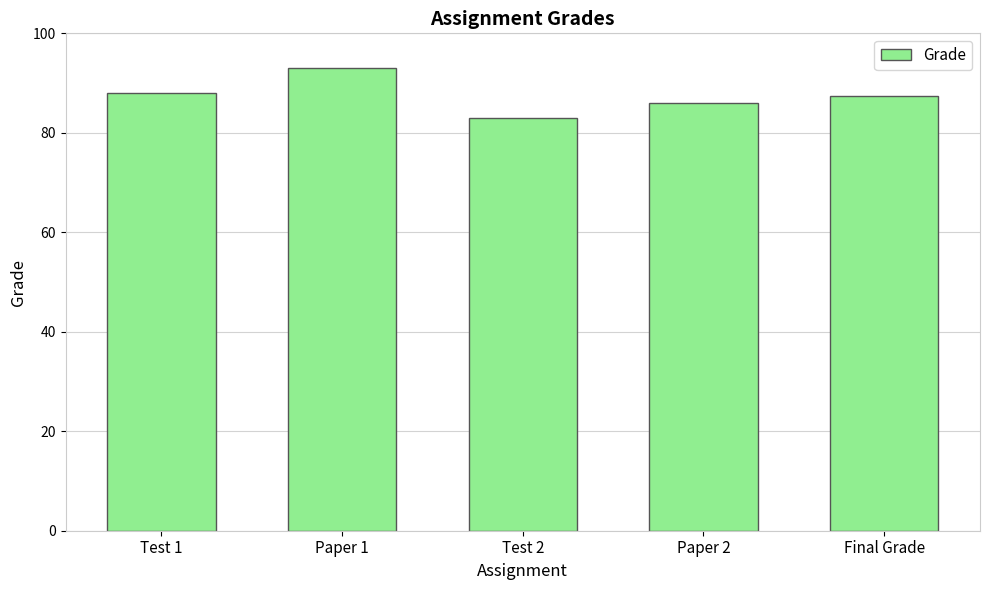

What is the label of the 3rd bar from the right?

Test 2